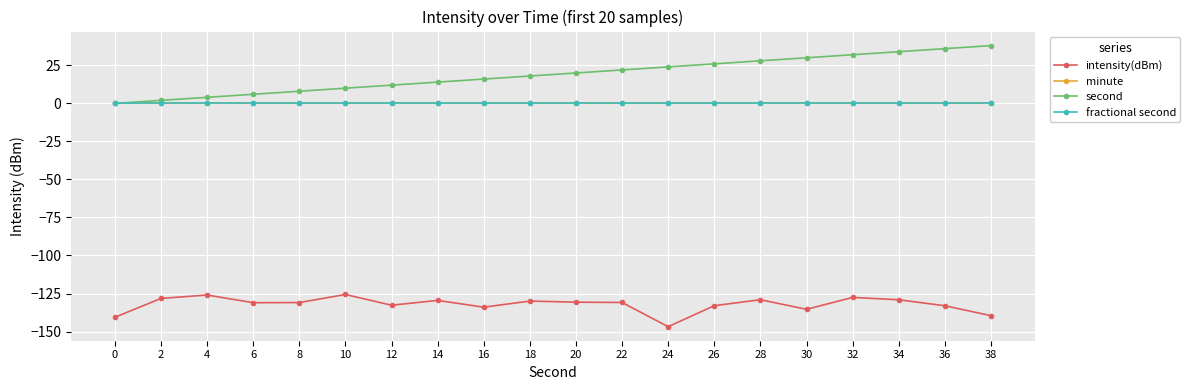

Reading right to left, list all the values displayed in this chart.

intensity(dBm): 38=-139.6	36=-133.0	34=-129.1	32=-127.6	30=-135.4	28=-129.1	26=-133.0	24=-146.8	22=-130.9	20=-130.7	18=-130.0	16=-134.0	14=-129.5	12=-132.7	10=-125.6	8=-130.9	6=-131.0	4=-126.0	2=-128.2	0=-140.7
minute: 38=0.0	36=0.0	34=0.0	32=0.0	30=0.0	28=0.0	26=0.0	24=0.0	22=0.0	20=0.0	18=0.0	16=0.0	14=0.0	12=0.0	10=0.0	8=0.0	6=0.0	4=0.0	2=0.0	0=0.0
second: 38=38.0	36=36.0	34=34.0	32=32.0	30=30.0	28=28.0	26=26.0	24=24.0	22=22.0	20=20.0	18=18.0	16=16.0	14=14.0	12=12.0	10=10.0	8=8.0	6=6.0	4=4.0	2=2.0	0=0.0
fractional second: 38=0.0	36=0.0	34=0.0	32=0.0	30=0.0	28=0.0	26=0.0	24=0.0	22=0.0	20=0.0	18=0.0	16=0.0	14=0.0	12=0.0	10=0.0	8=0.0	6=0.0	4=0.0	2=0.0	0=0.0